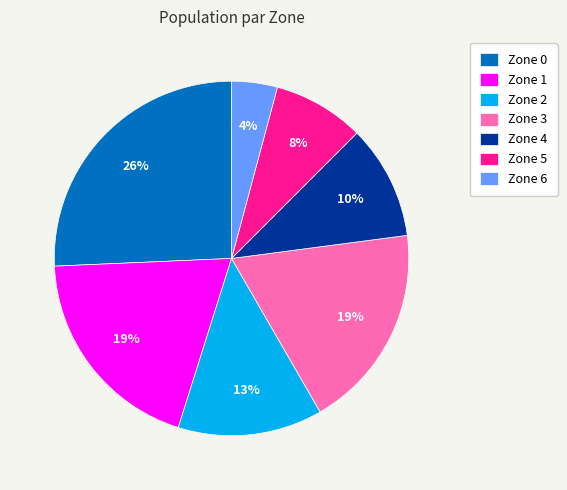

Which has a higher value, Zone 1 or Zone 5?

Zone 1